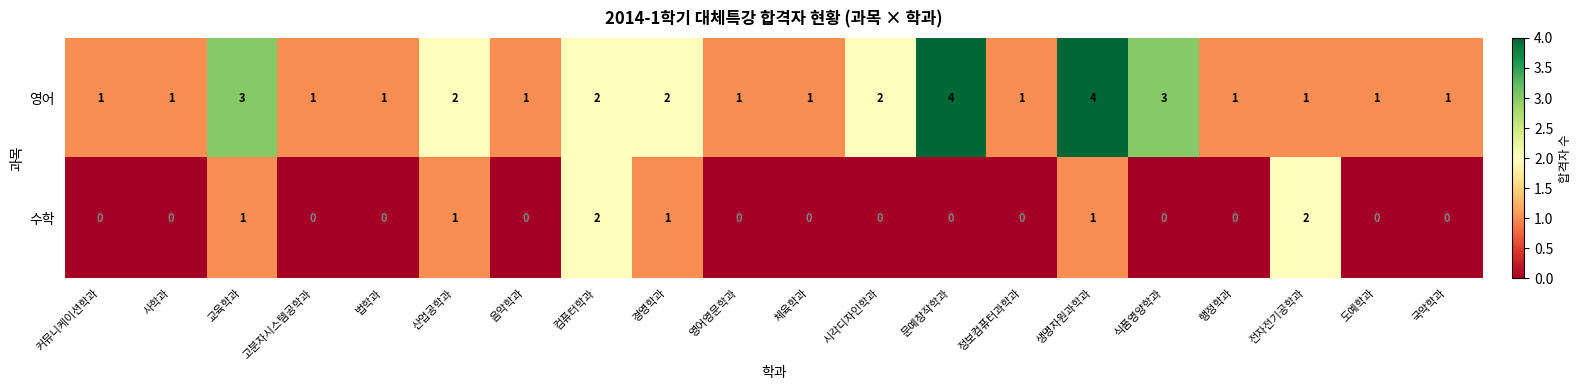

Is it true that 영어 equals 4 at 생명자원과학과?

True